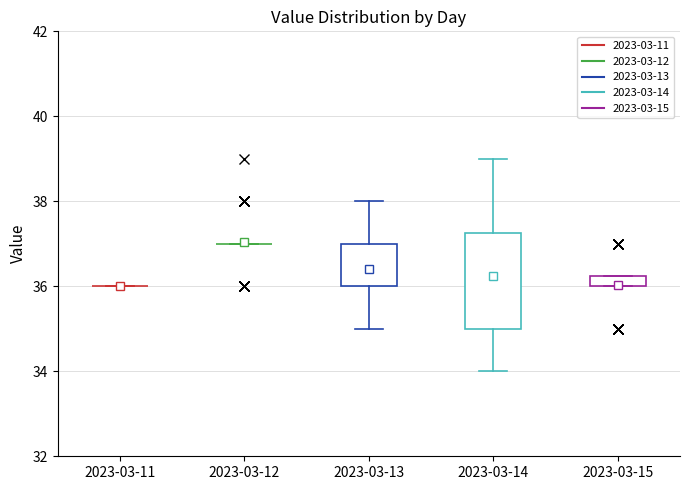

Comparing the boxes themselves (not the whiskers), which one is the tallest?

2023-03-14